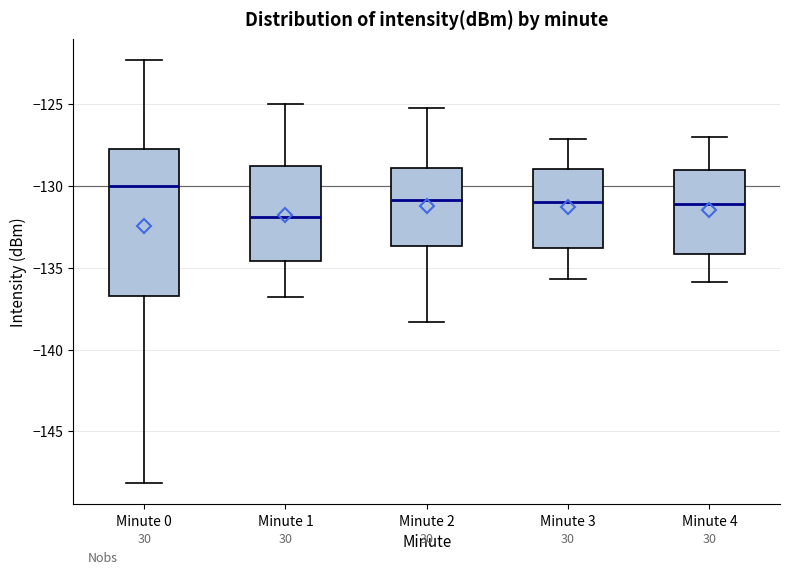

Which box is the tallest, from its lower edge to its upper edge?

Minute 0